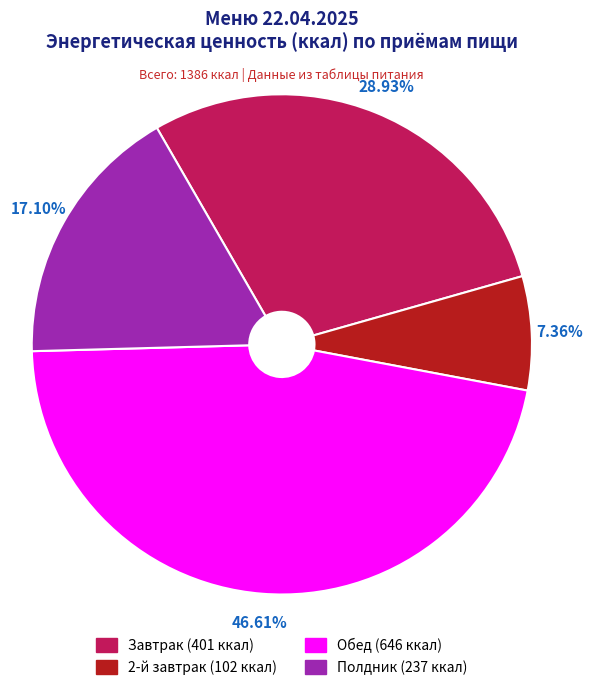

What is the ratio of the value at 2-й завтрак to the value at Завтрак?

0.3